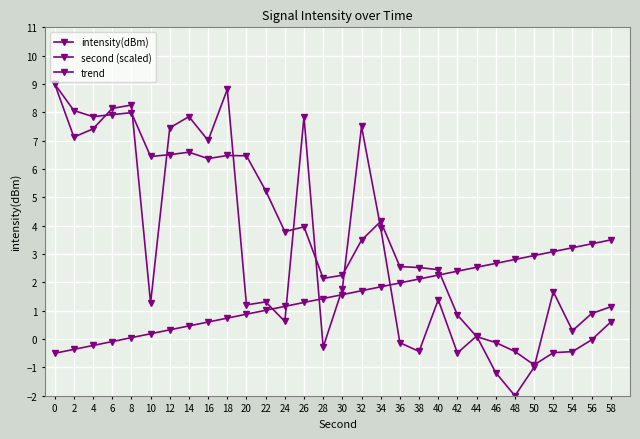

Between 34 and 42, which is larger?

34